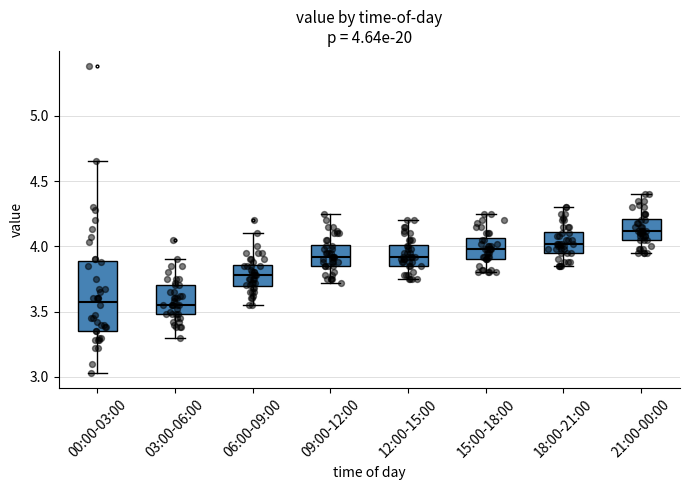

Which box is the tallest, from its lower edge to its upper edge?

00:00-03:00